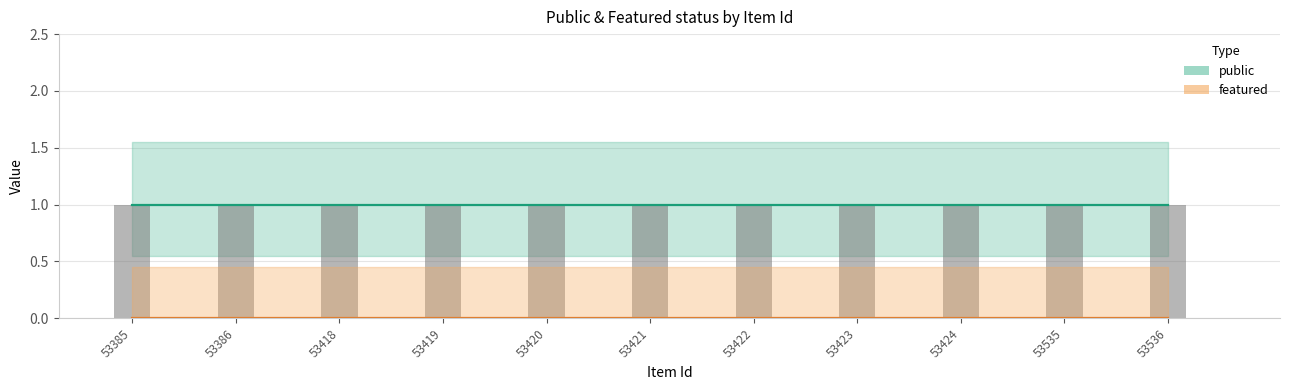

Which series has the largest total across all categories?

public